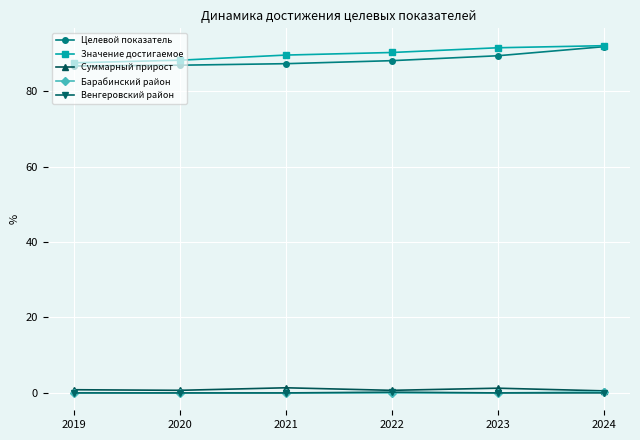

At which label does Целевой показатель reach its peak?

2024